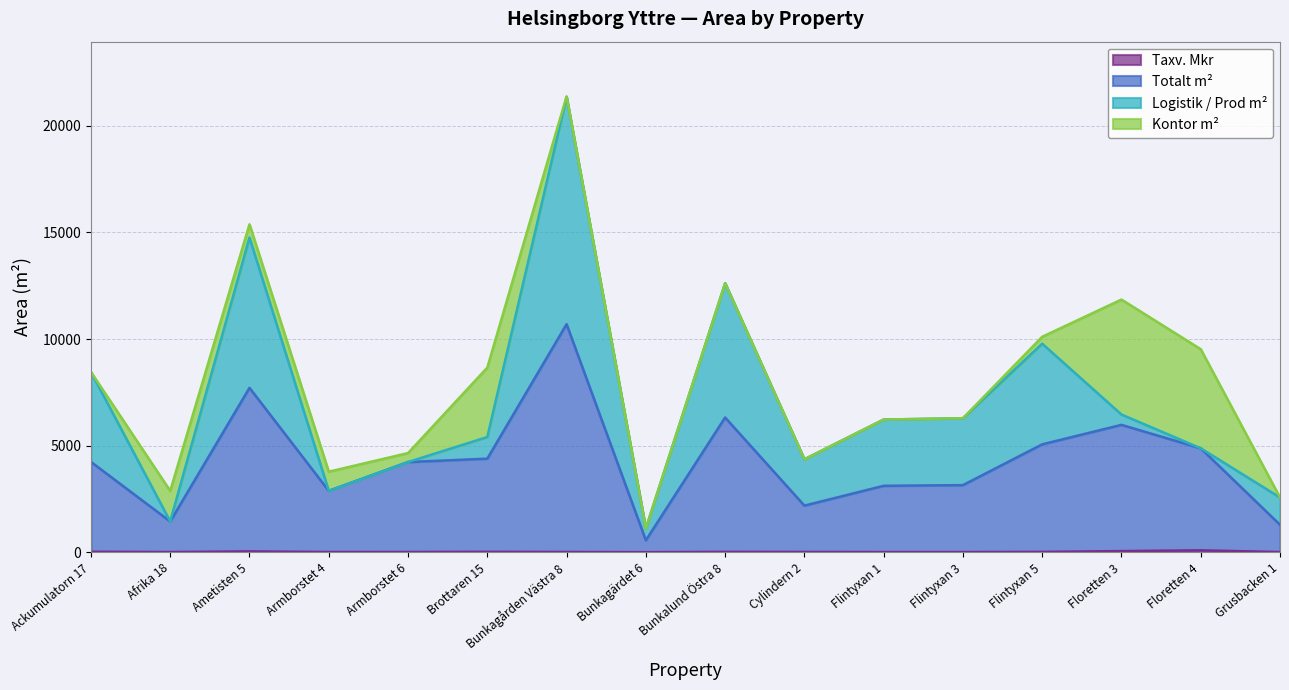

What is the difference between the second highest and minimum values in the Taxv. Mkr series?

50.5